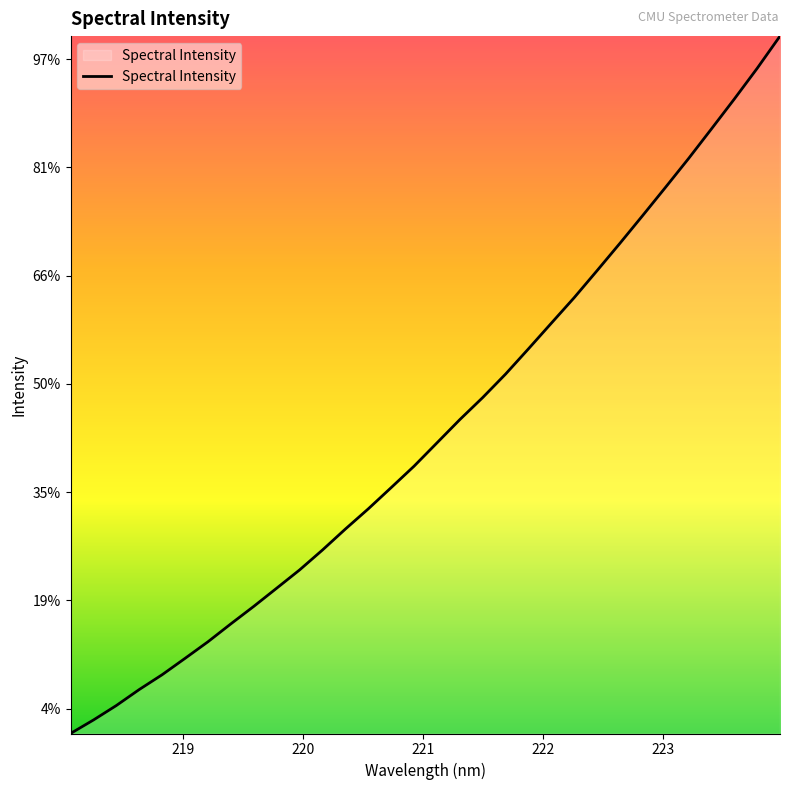

True or false: there are more than 0 points higher than both neighbors.

False